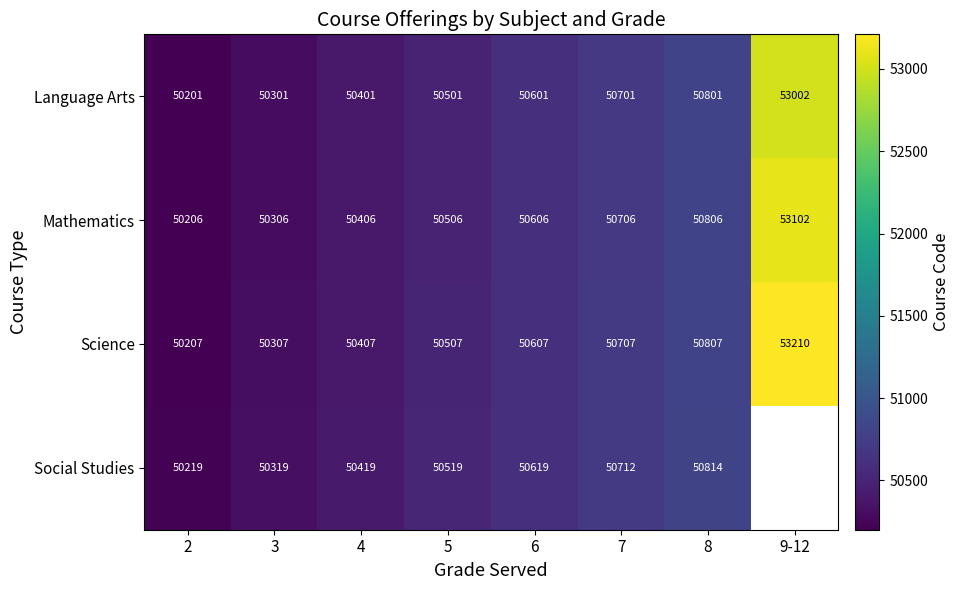

Rank the series at 7 from highest to lowest value.

Social Studies, Science, Mathematics, Language Arts